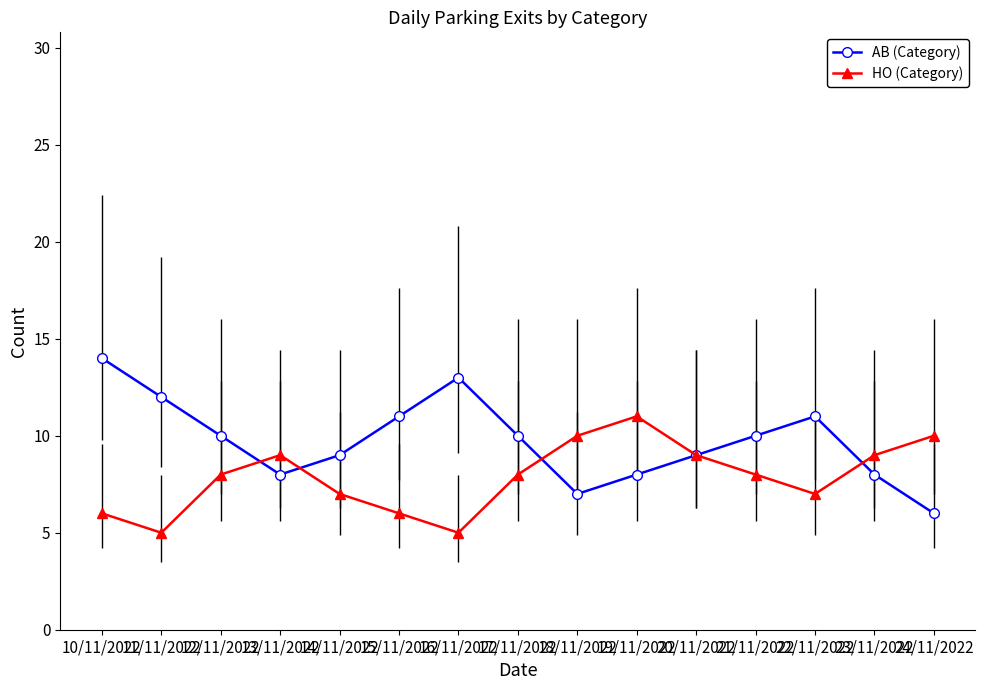

What is the greatest value displayed?

14